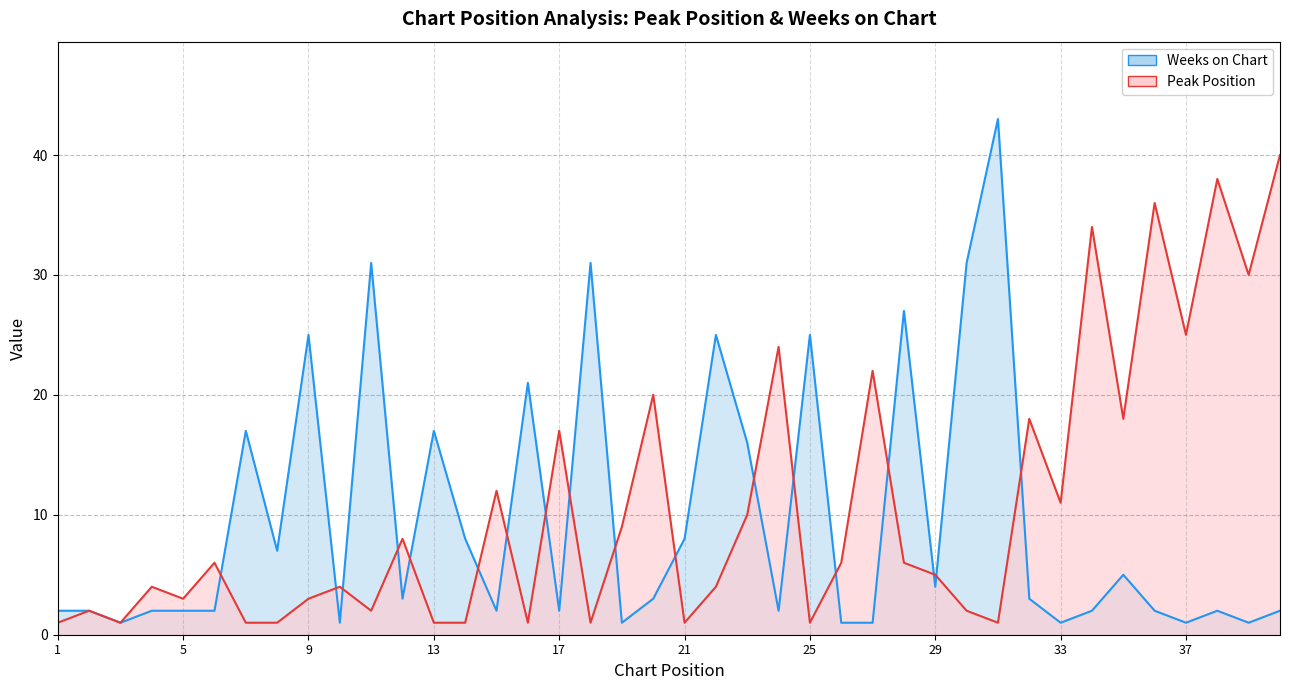

Where is Weeks on Chart nearest to the value 22?

16